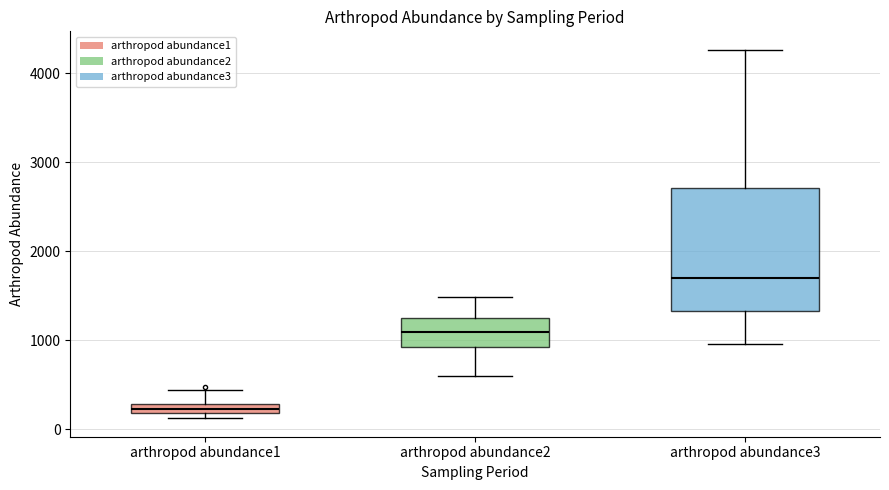

Comparing the boxes themselves (not the whiskers), which one is the tallest?

arthropod abundance3